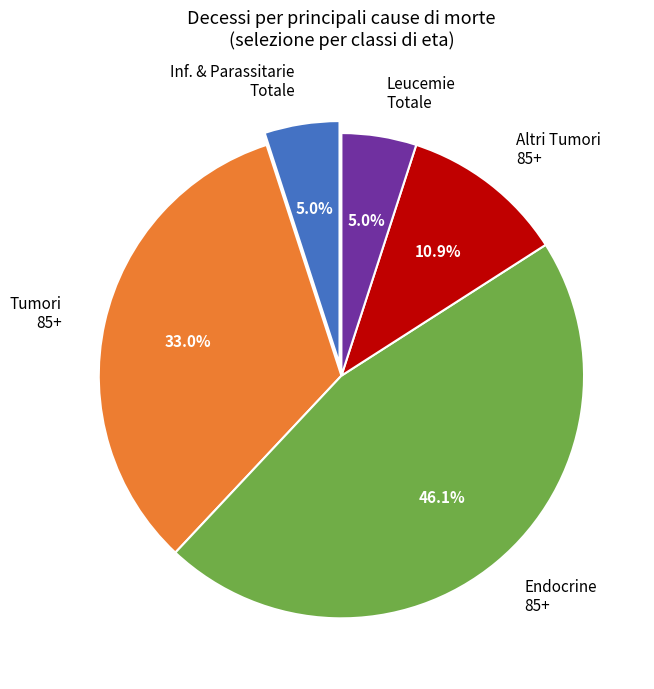

Between Altri Tumori 85+ and Inf. & Parassitarie Totale, which is larger?

Altri Tumori 85+